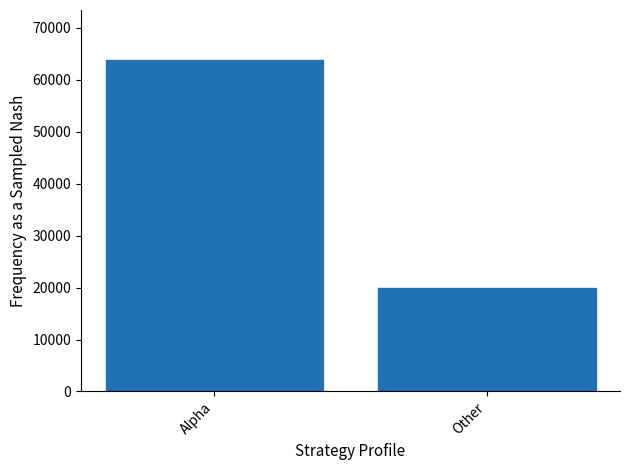

What is the difference between the values at Alpha and Other?

43891